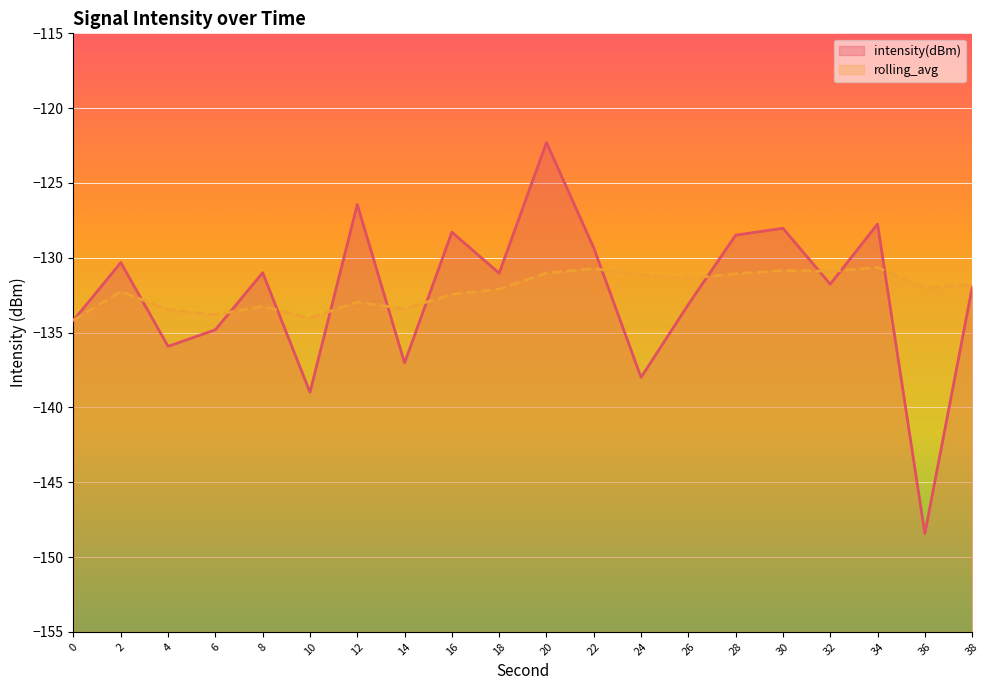

What is the sum of all rolling_avg values?

-2643.5